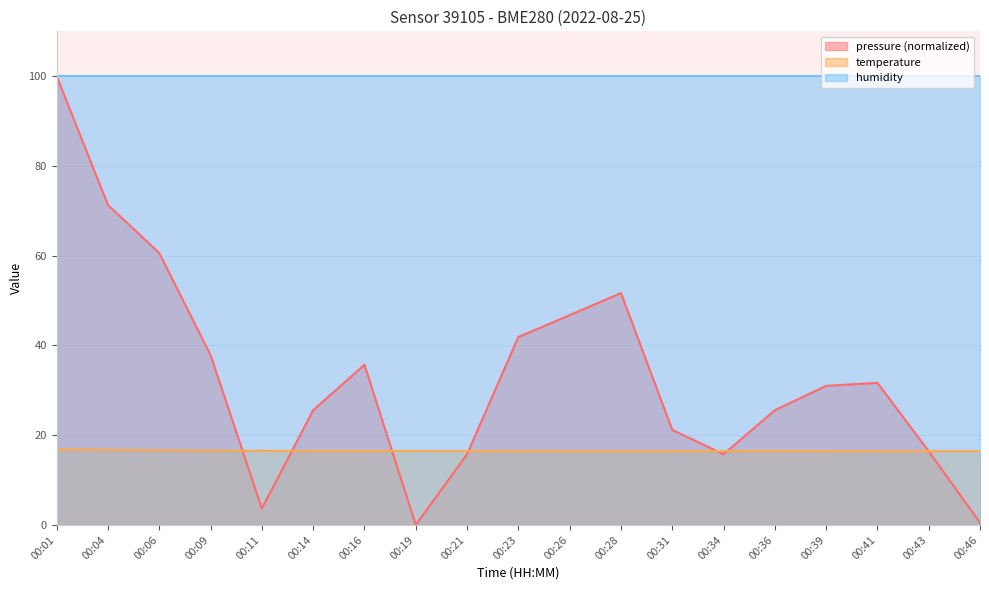

Where does the pressure series first go above 30?

00:01